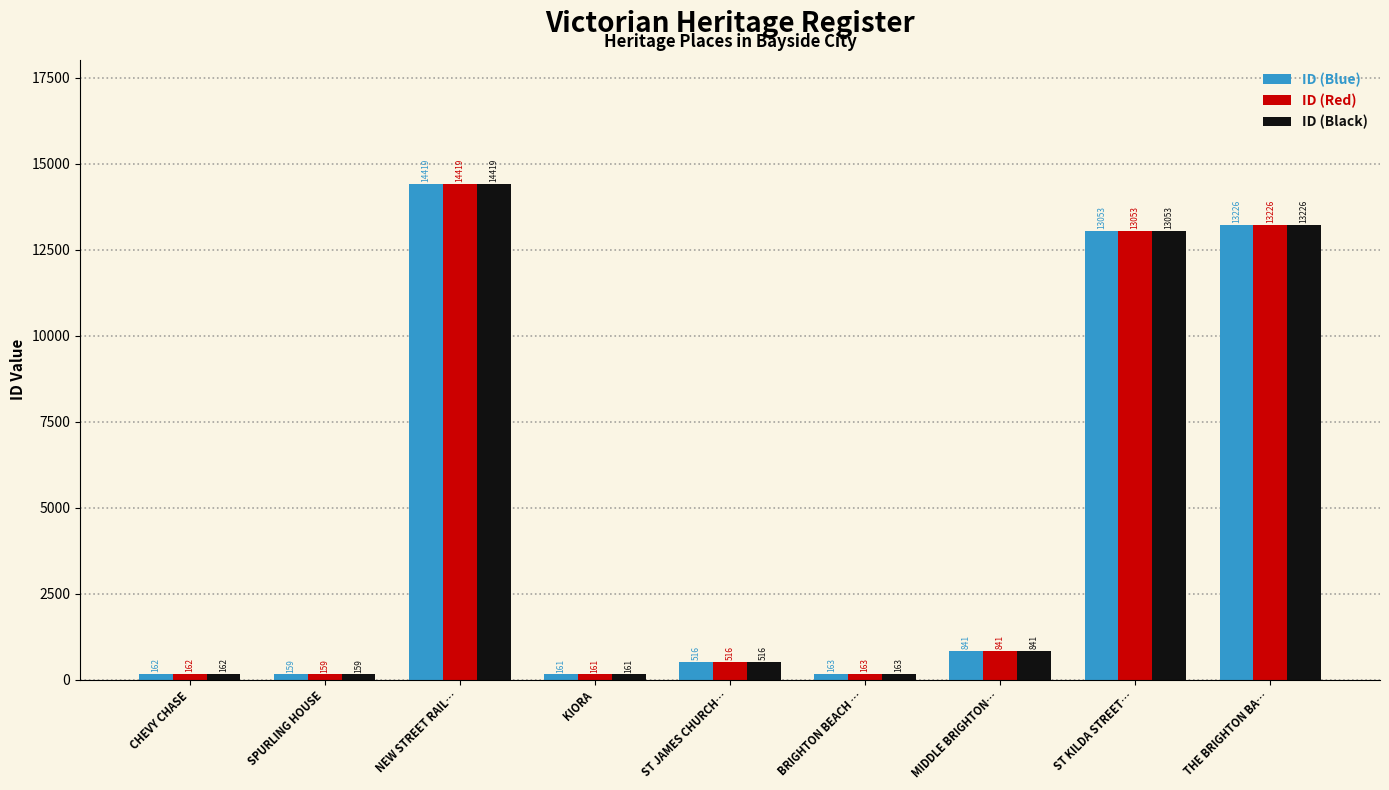

Reading right to left, list all the values displayed in this chart.

ID (Blue): 13226	13053	841	163	516	161	14419	159	162
ID (Red): 13226	13053	841	163	516	161	14419	159	162
ID (Black): 13226	13053	841	163	516	161	14419	159	162